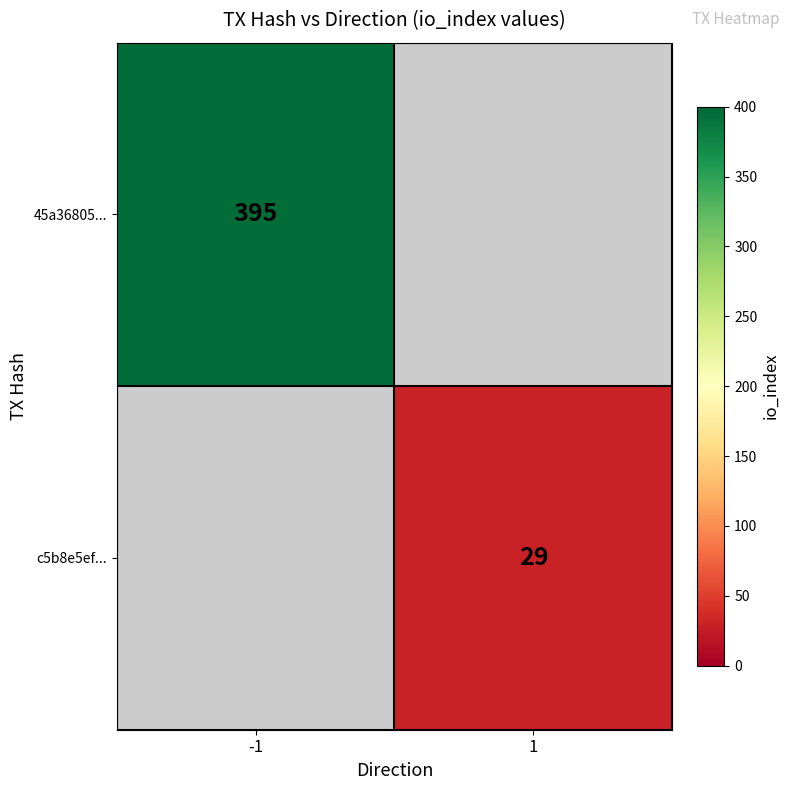

The value of c5b8e5ef... at 1 is 29. True or false?

True